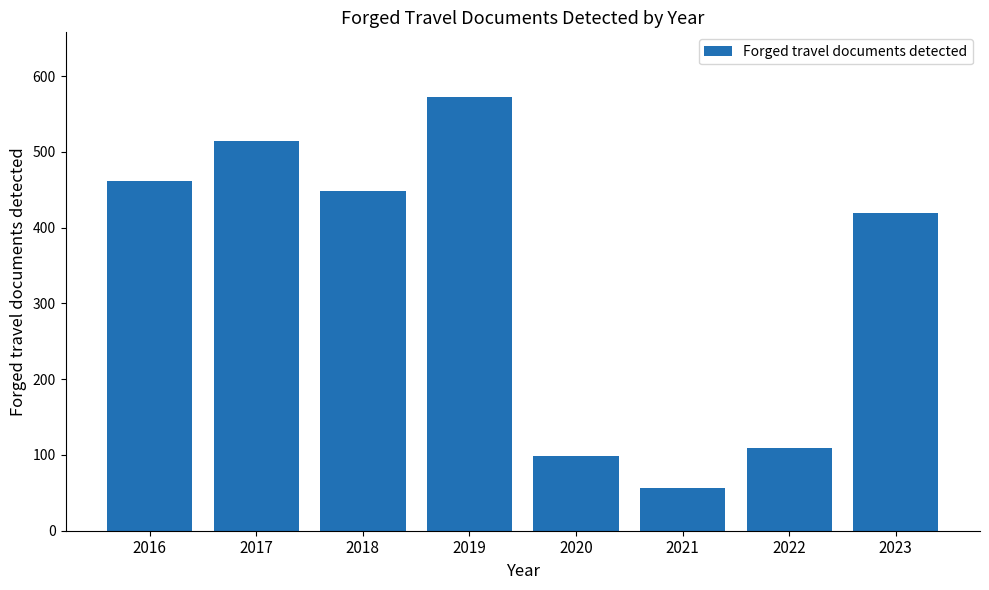

Where is the data nearest to the value 314?

2023